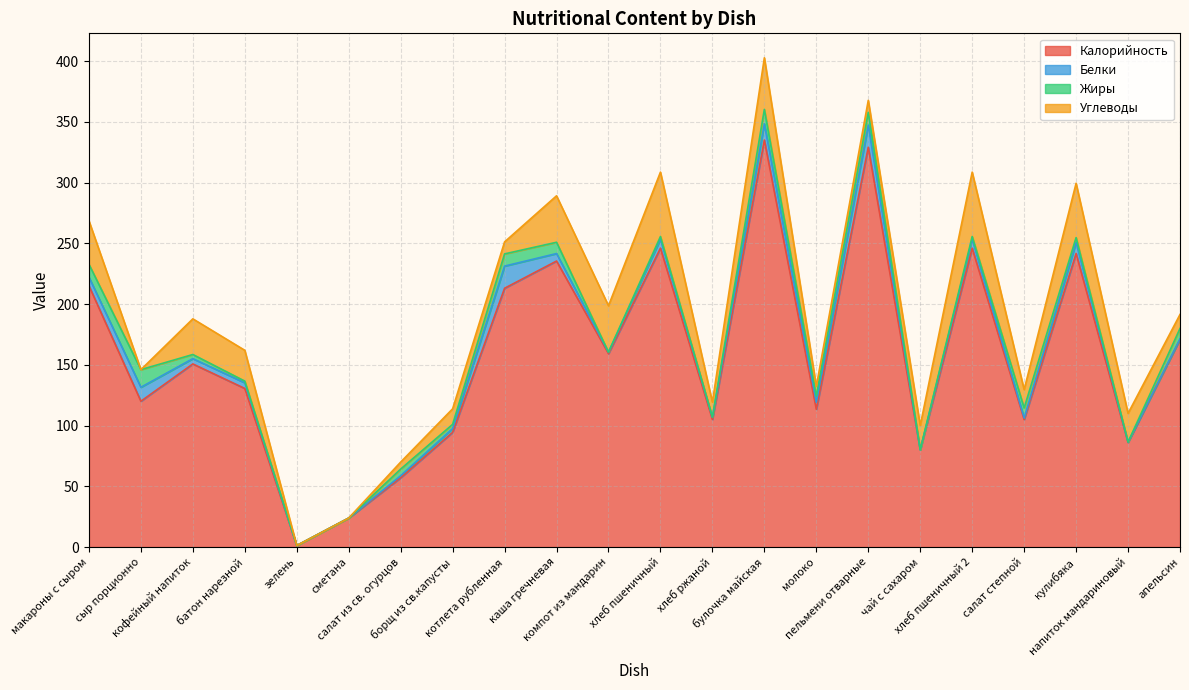

How many lines are shown in the chart?

4